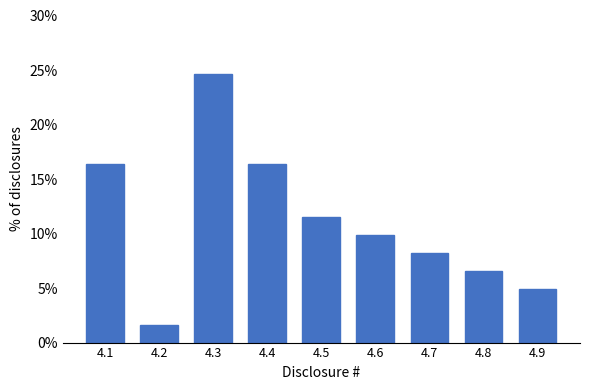

Are the bars horizontal?

No